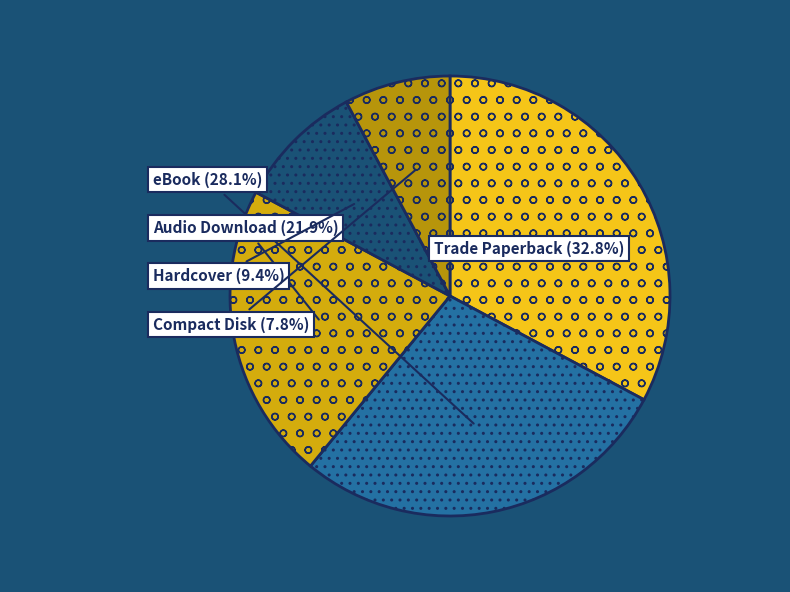

The Compact Disk slice represents 1% of the pie. True or false?

False